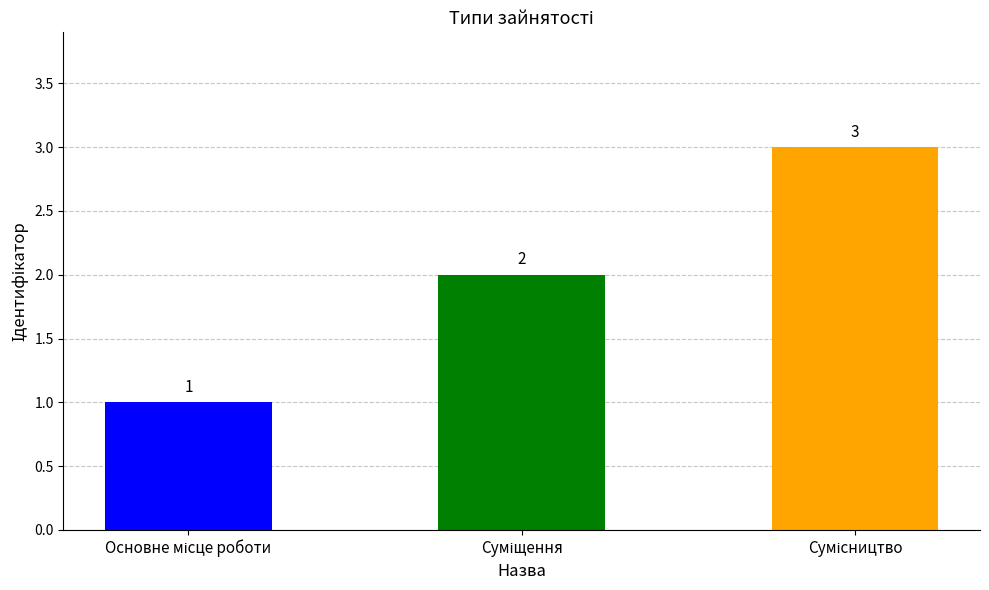

Reading left to right, list all the values displayed in this chart.

1	2	3